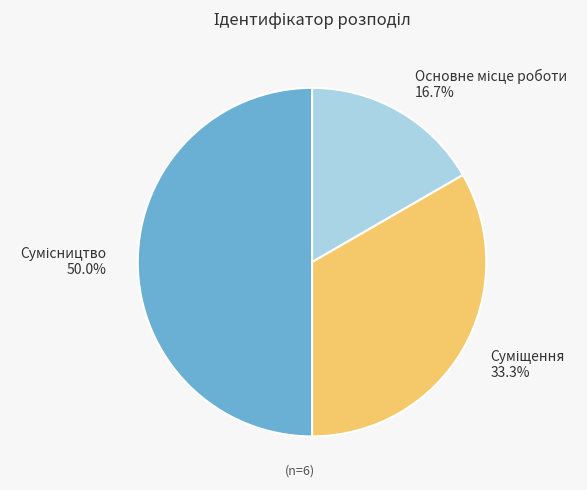

Which has a higher value, Суміщення or Сумісництво?

Сумісництво